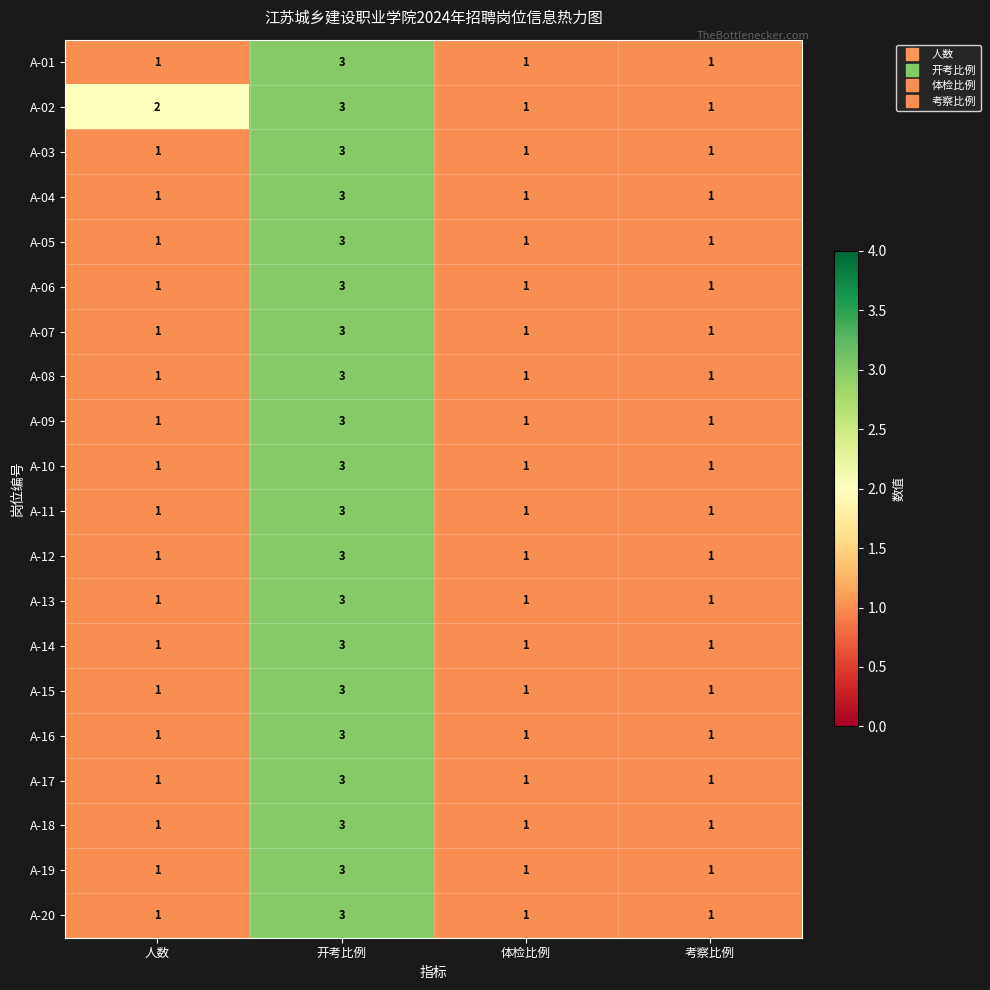

What is the total value across all series at 考察比例?

20